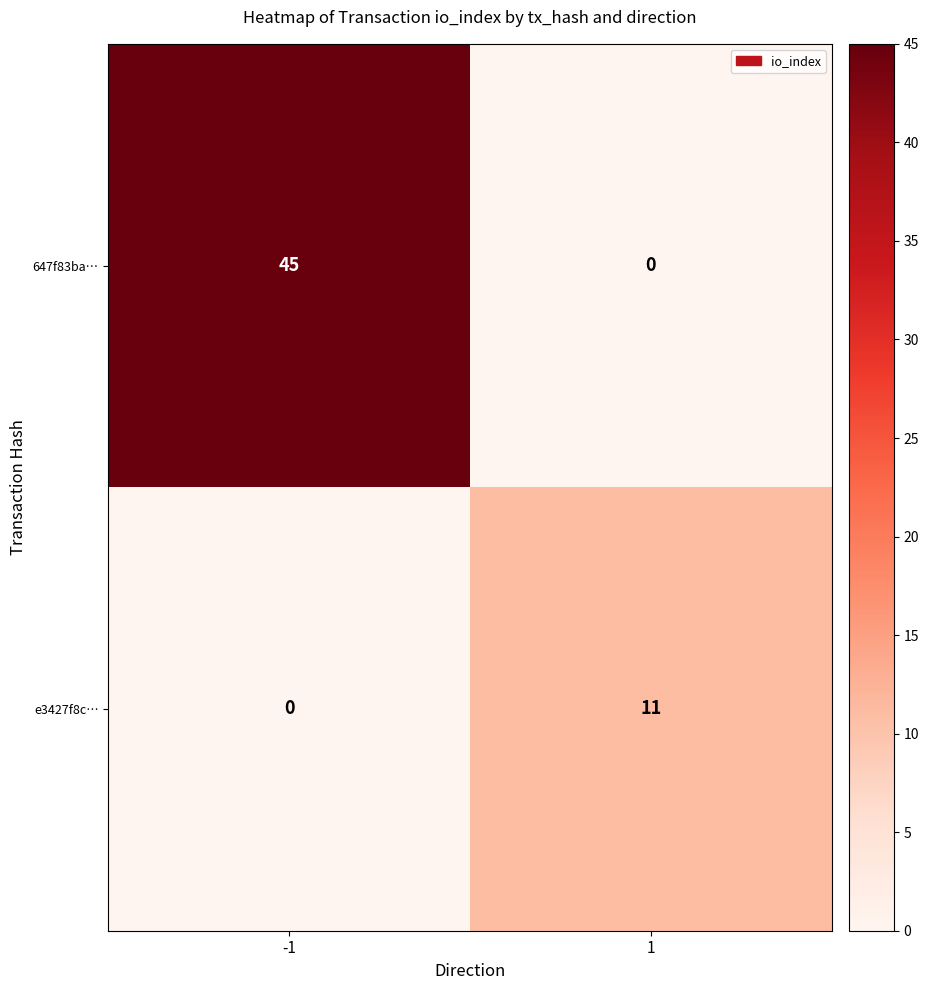

Which series has the largest total across all categories?

647f83ba…